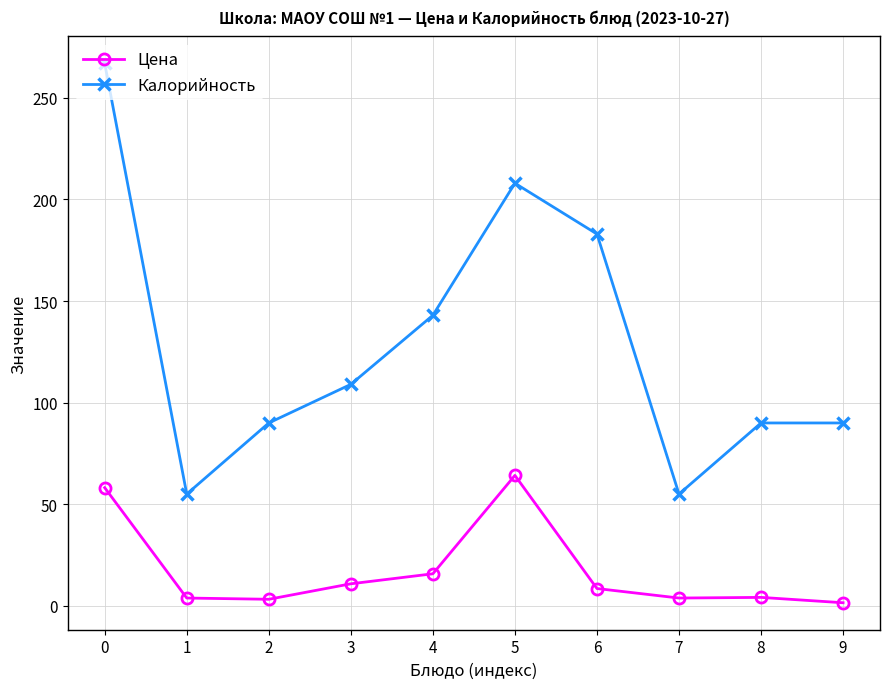

The value of Калорийность at 2 is 90.0. True or false?

True